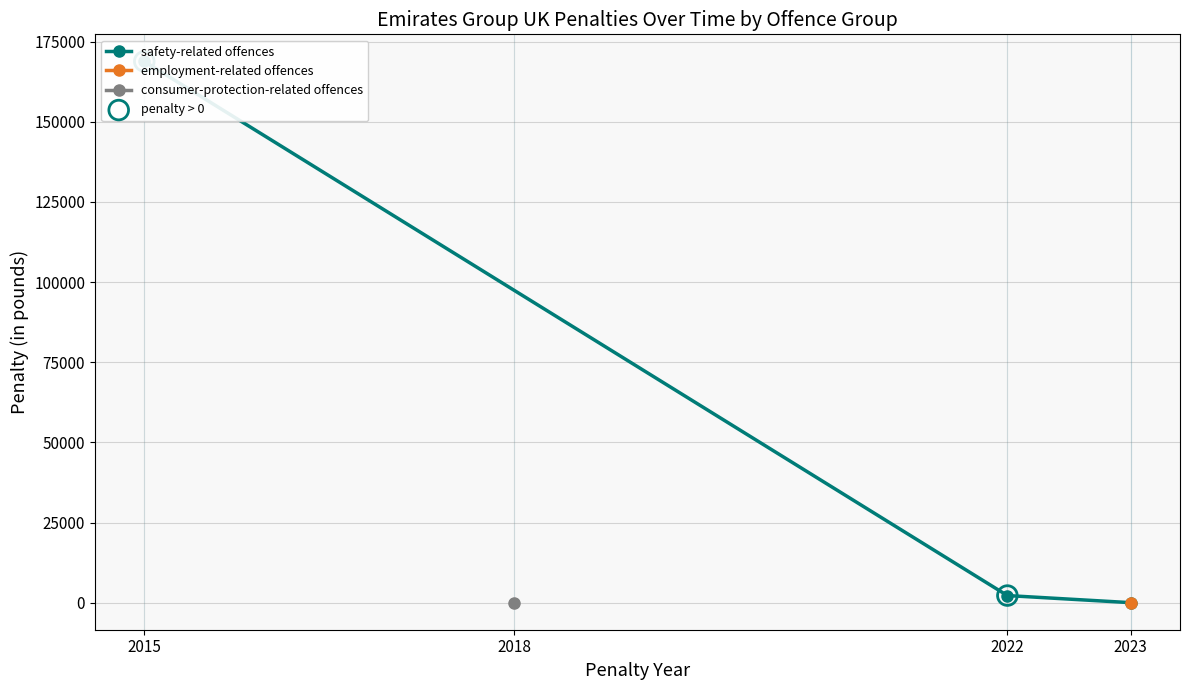

What is the change in value from 2015 to 2023?

-166603